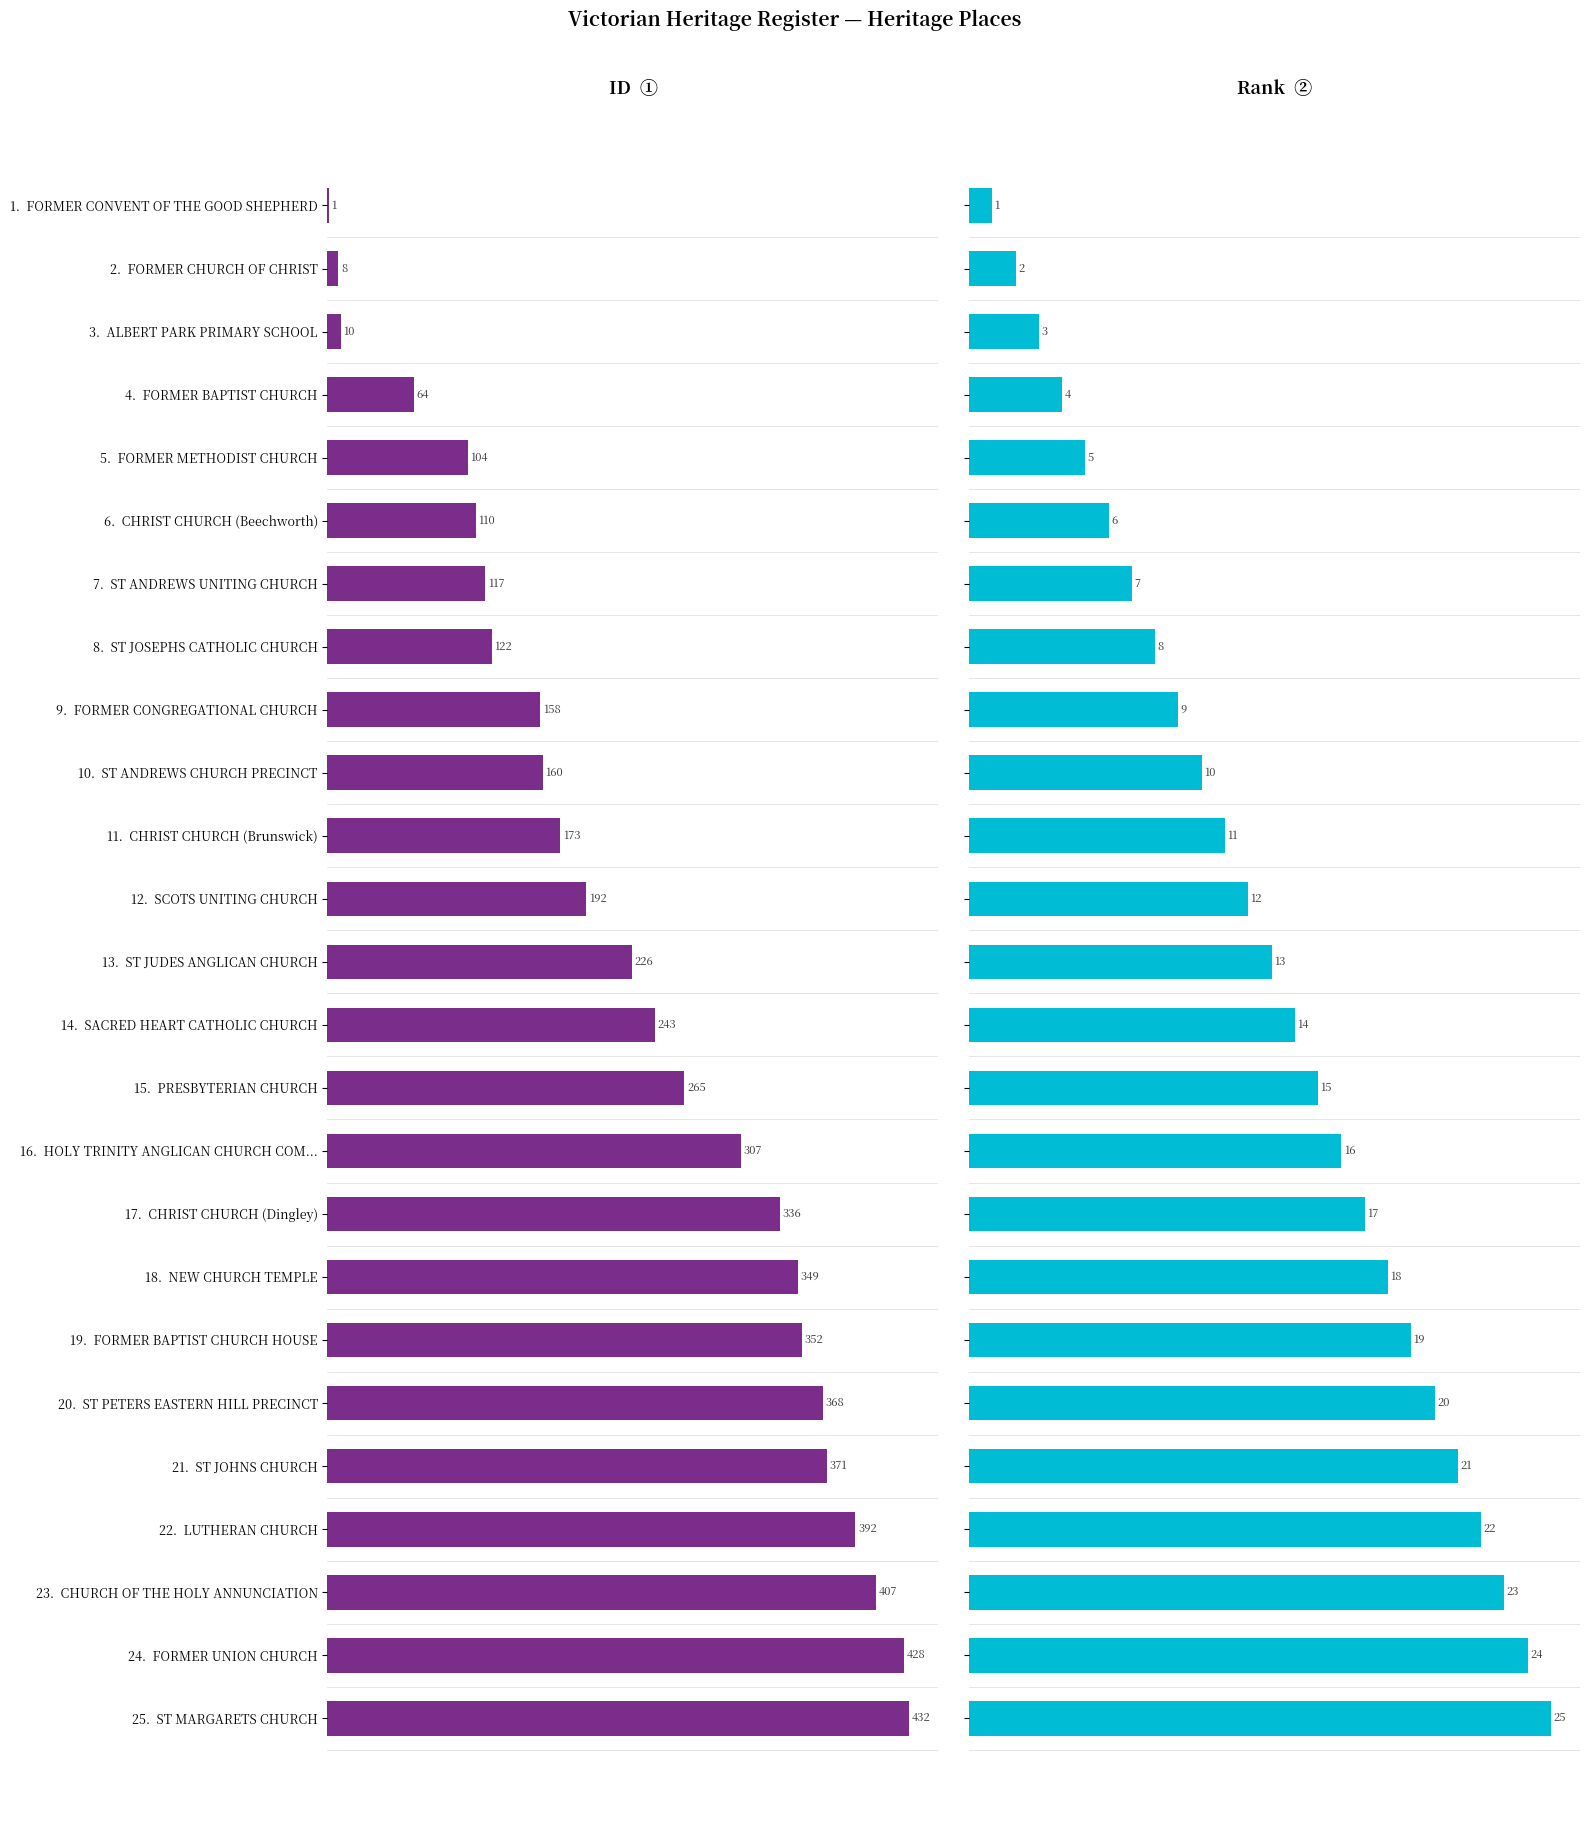

Which has a higher value, 4. FORMER BAPTIST CHURCH or 16. HOLY TRINITY ANGLICAN CHURCH COM...?

16. HOLY TRINITY ANGLICAN CHURCH COM...